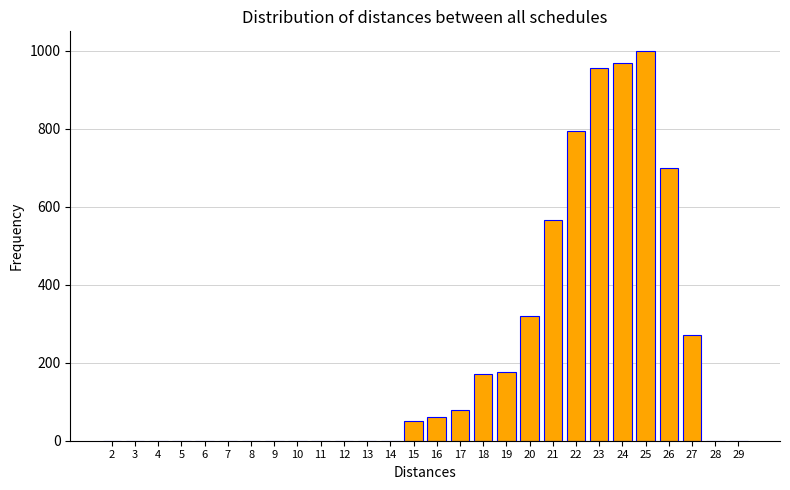

Reading right to left, extract all data points from this chart.

29=0	28=0	27=270	26=700	25=1000	24=970	23=955	22=795	21=565	20=320	19=175	18=170	17=80	16=60	15=50	14=0	13=0	12=0	11=0	10=0	9=0	8=0	7=0	6=0	5=0	4=0	3=0	2=0